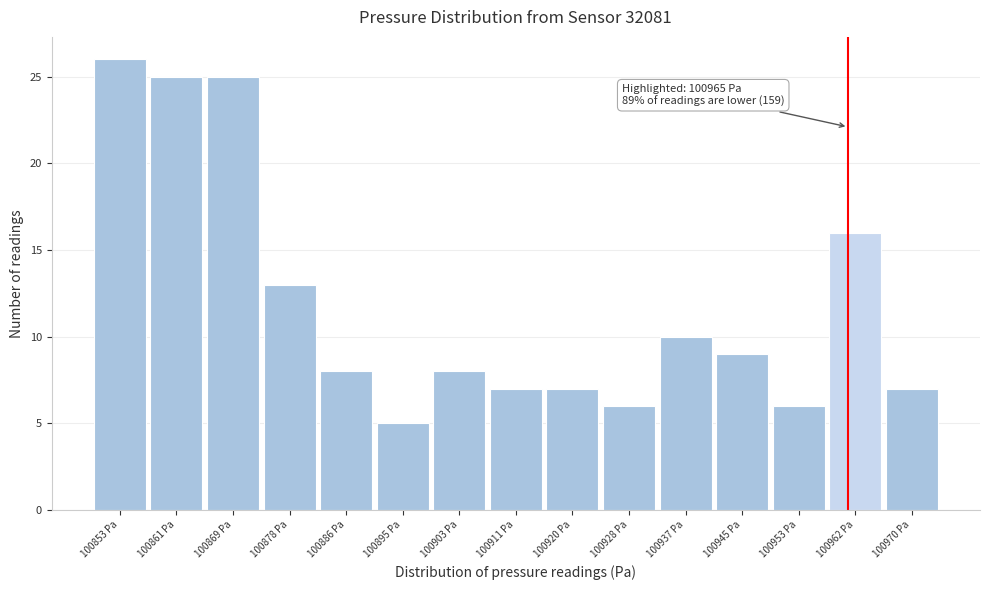

Reading left to right, transcribe all the data shown in this chart.

100853 Pa=26	100861 Pa=25	100869 Pa=25	100878 Pa=13	100886 Pa=8	100895 Pa=5	100903 Pa=8	100911 Pa=7	100920 Pa=7	100928 Pa=6	100937 Pa=10	100945 Pa=9	100953 Pa=6	100962 Pa=16	100970 Pa=7